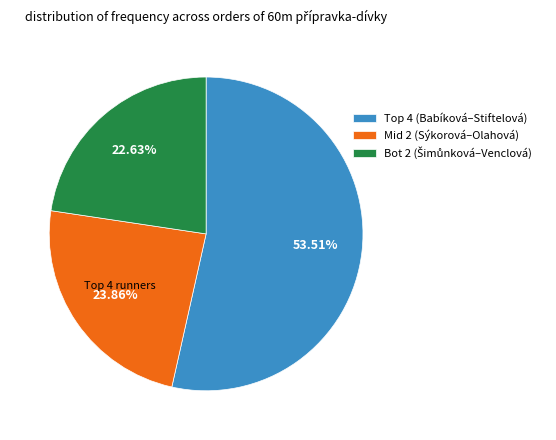

Does Mid 2 (Sýkorová–Olahová) represent more than half of the total?

No